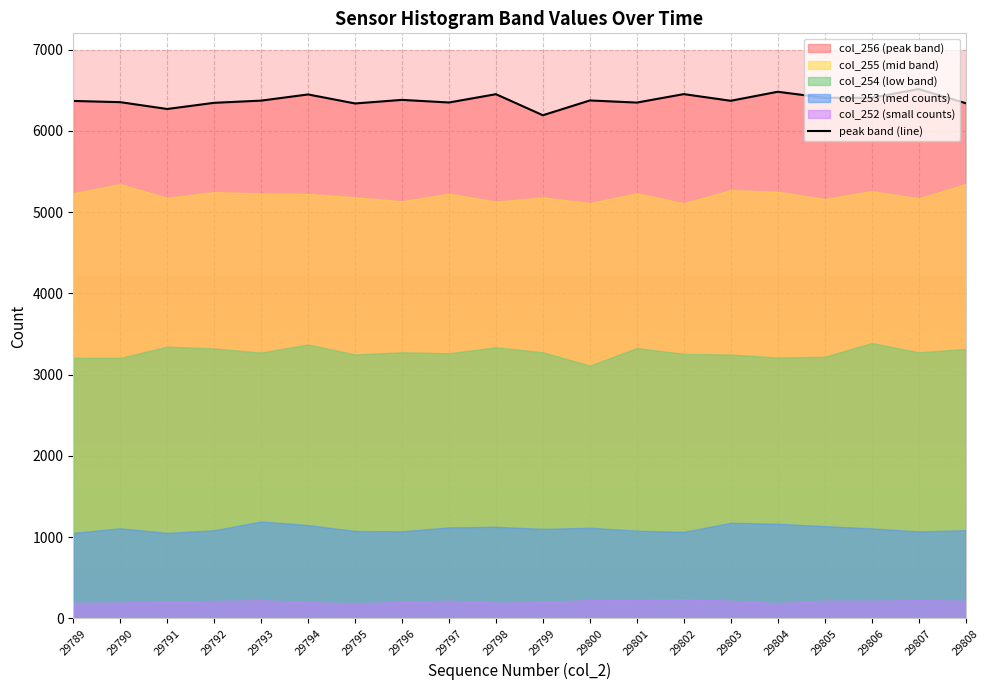

Between 29803 and 29801, which is larger?

29803